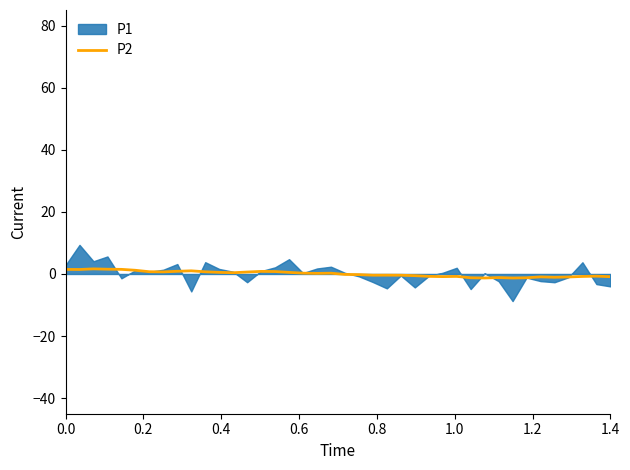

The value at 1.4 is -1.5. True or false?

False